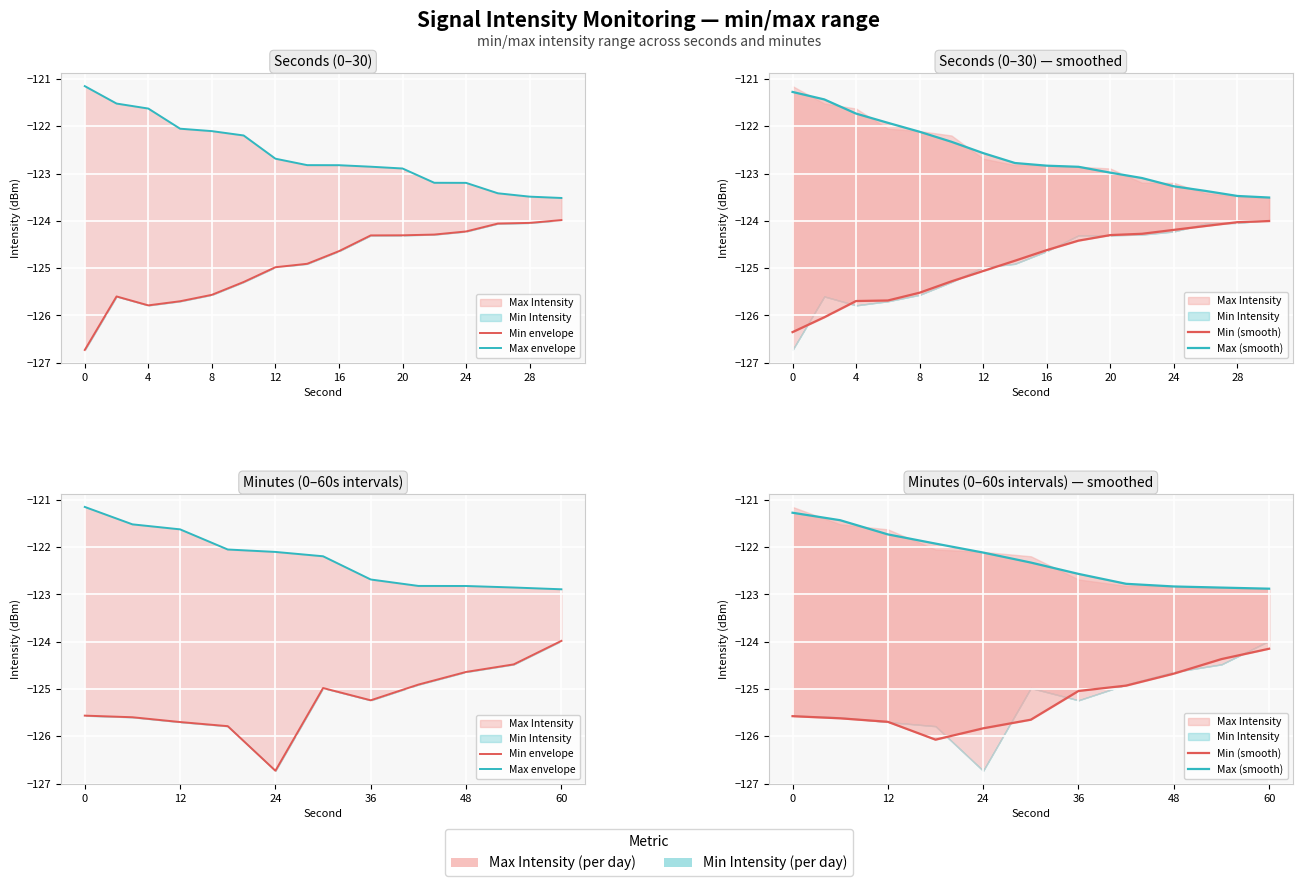

Reading right to left, what are all the values shown in this chart?

Min envelope: -124.0	-124.5	-124.6	-124.9	-125.2	-125.0	-126.7	-125.8	-125.7	-125.6	-125.6
Max envelope: -122.9	-122.9	-122.8	-122.8	-122.7	-122.2	-122.1	-122.0	-121.6	-121.5	-121.1
Min (smooth): -124.1	-124.4	-124.7	-124.9	-125.0	-125.6	-125.8	-126.1	-125.7	-125.6	-125.6
Max (smooth): -122.9	-122.9	-122.8	-122.8	-122.6	-122.3	-122.1	-121.9	-121.7	-121.4	-121.3